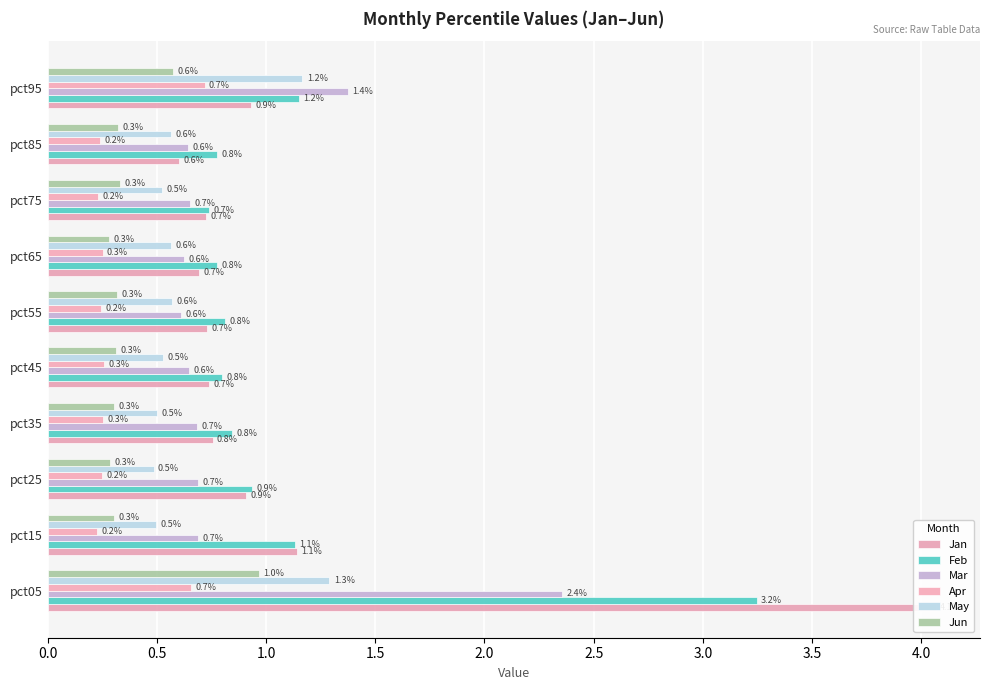

What is the lowest value of the May series?

0.5